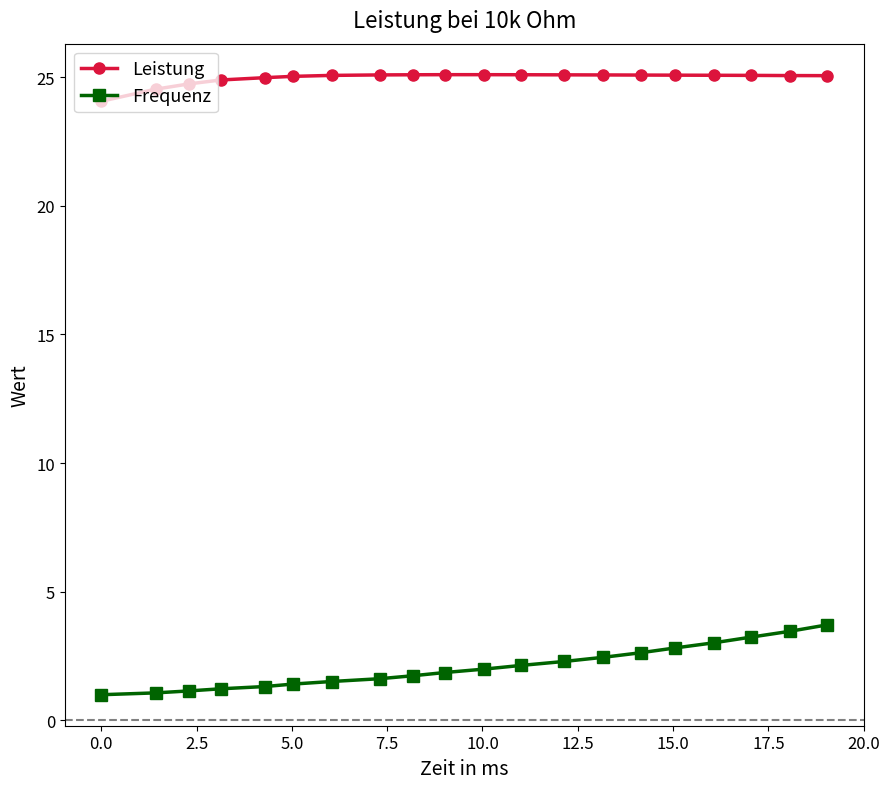

What is the average value of the Frequenz series?

2.1